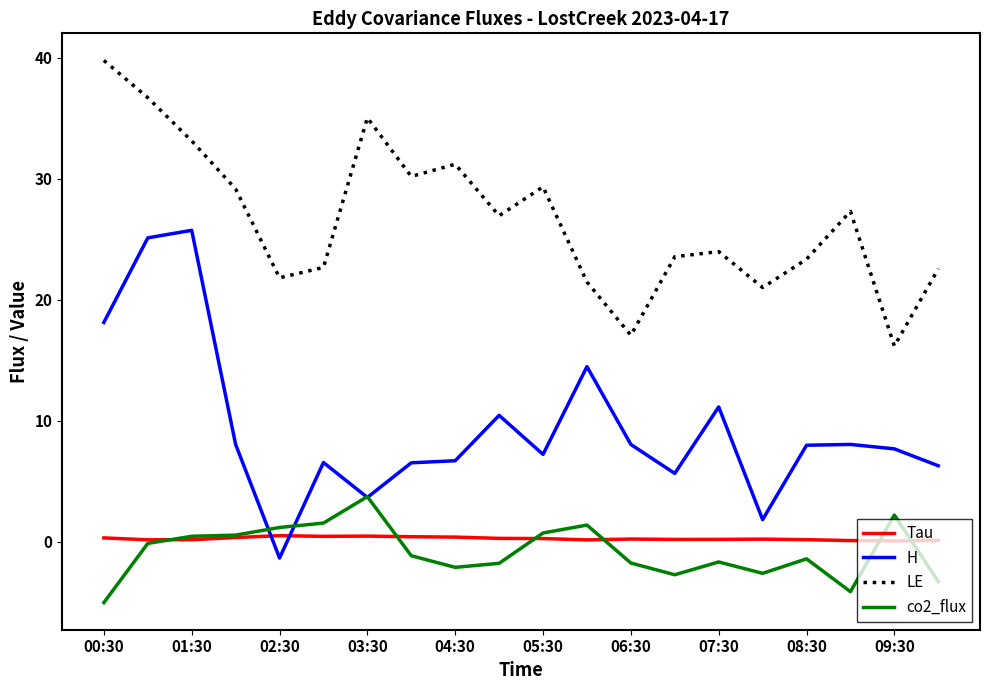

What are all the series names shown in the legend?

Tau, H, LE, co2_flux